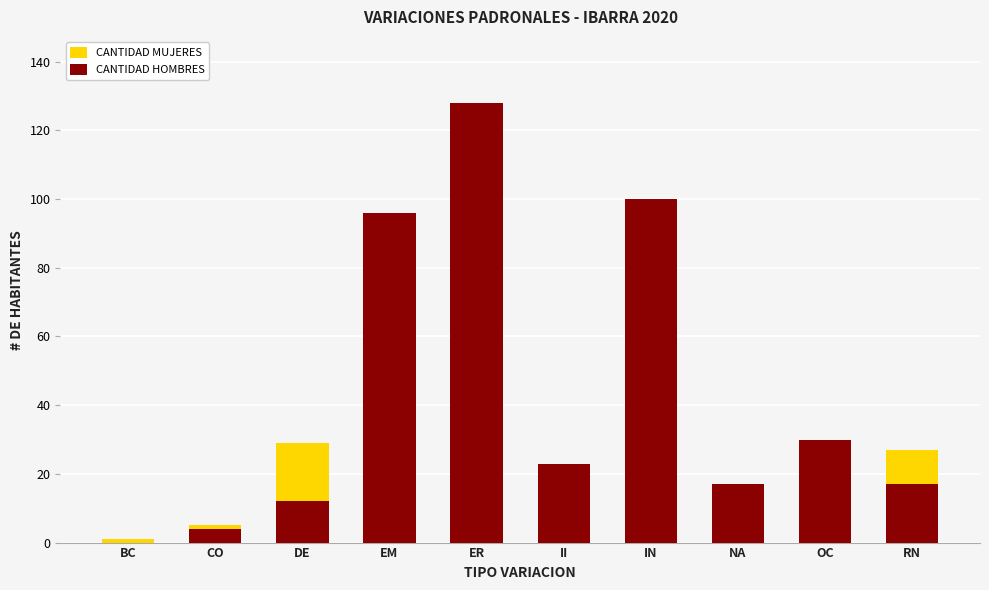

Between ER and BC, which is larger?

ER